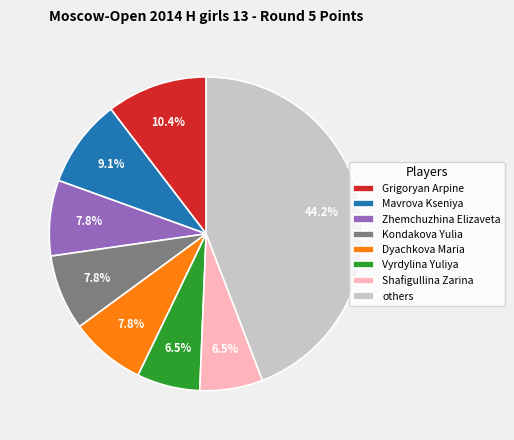

How much of the chart is everything except Shafigullina Zarina?

93.5%